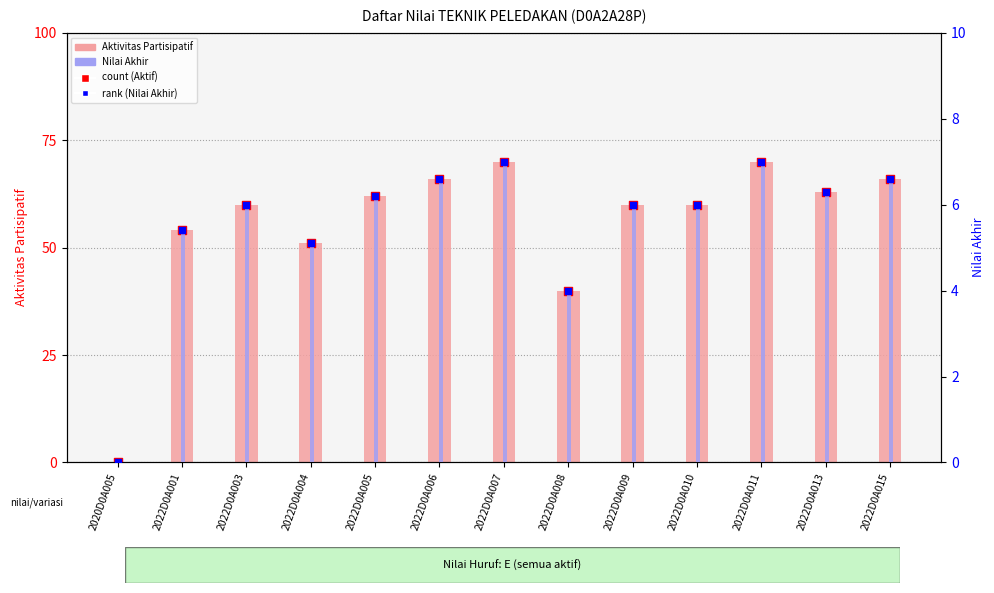

At how many categories does at least one series exceed 50?

11